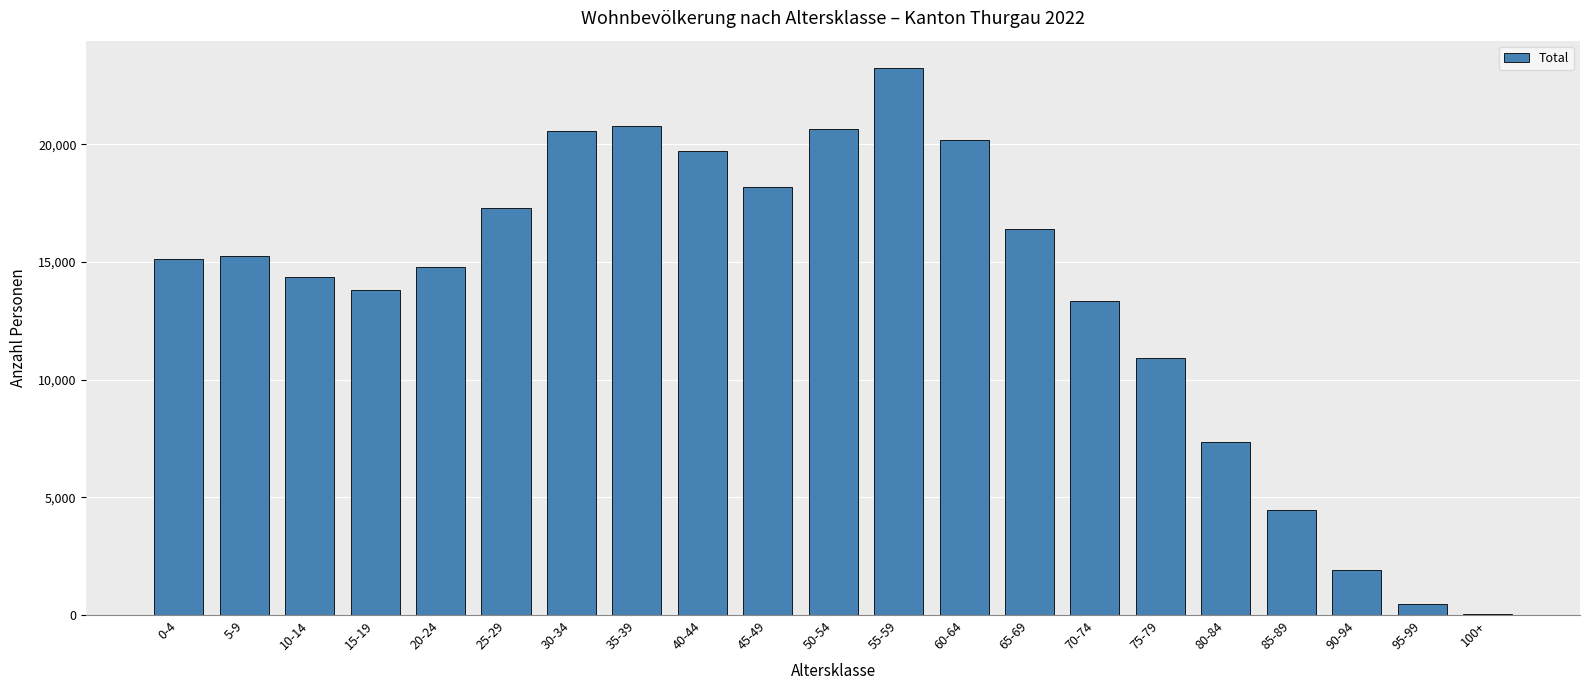

Where is the data nearest to the value 11639?

75-79